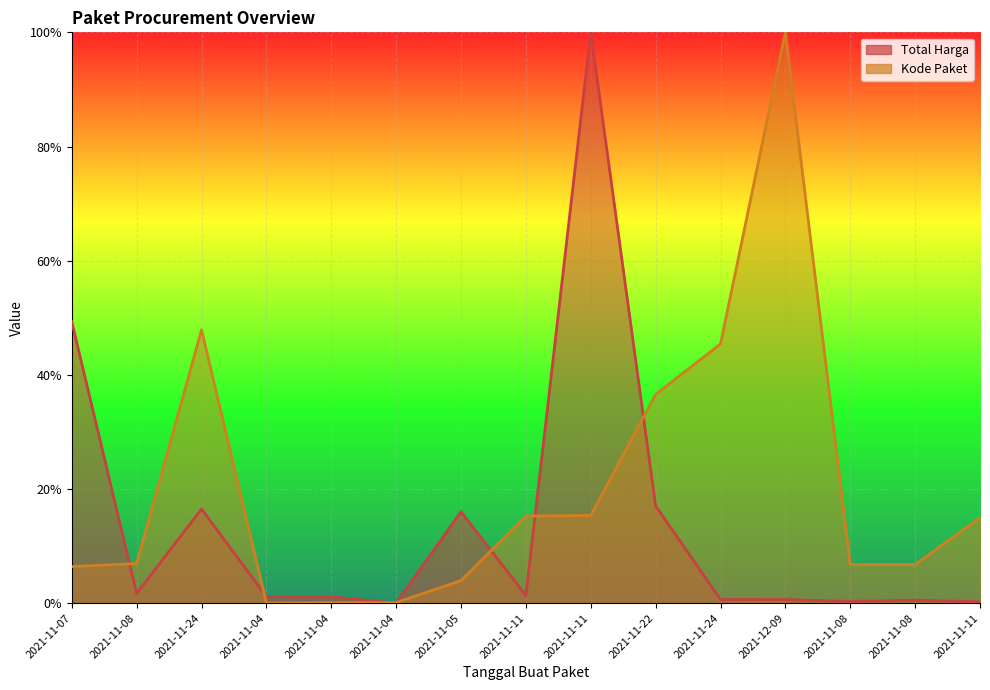

Is the value of Total Harga at 2021-11-22 greater than the value of Kode Paket at 2021-11-11?

Yes